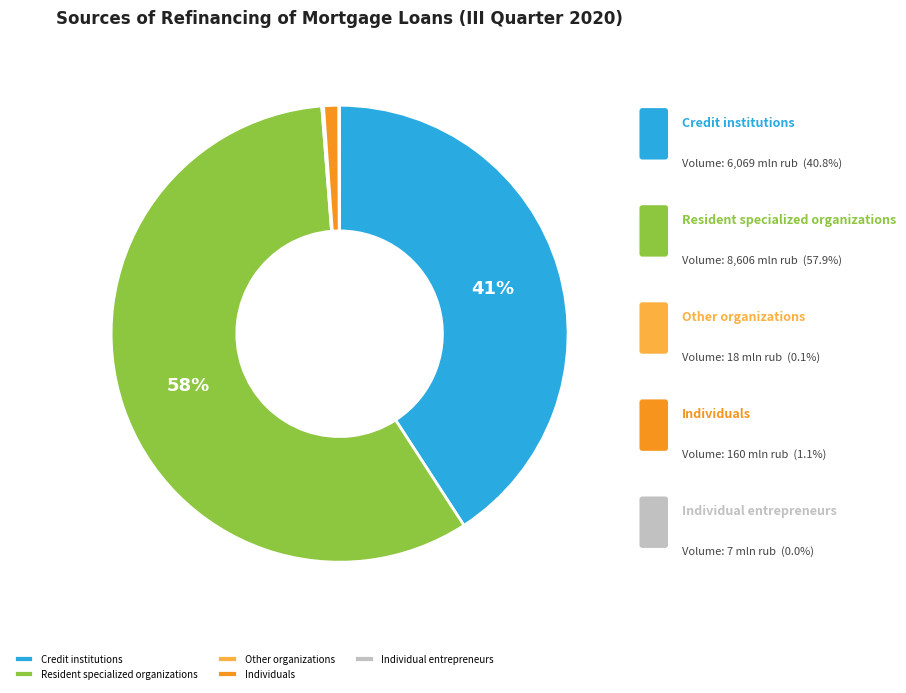

Which slice represents more than half of the pie?

Resident specialized organizations